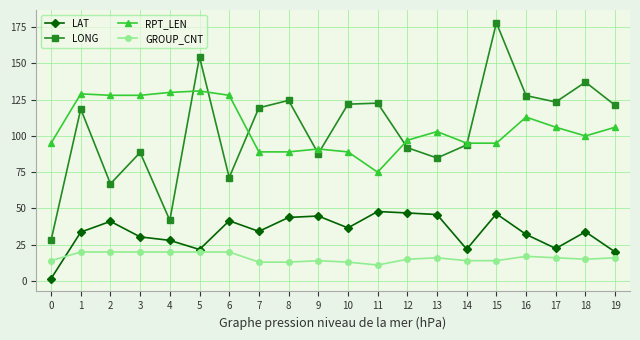

What value does the LAT series have at 8?

43.8